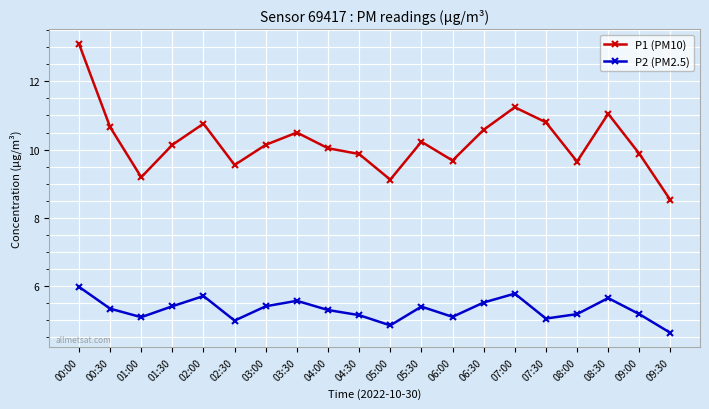

Is this an area chart (filled region under the line)?

No